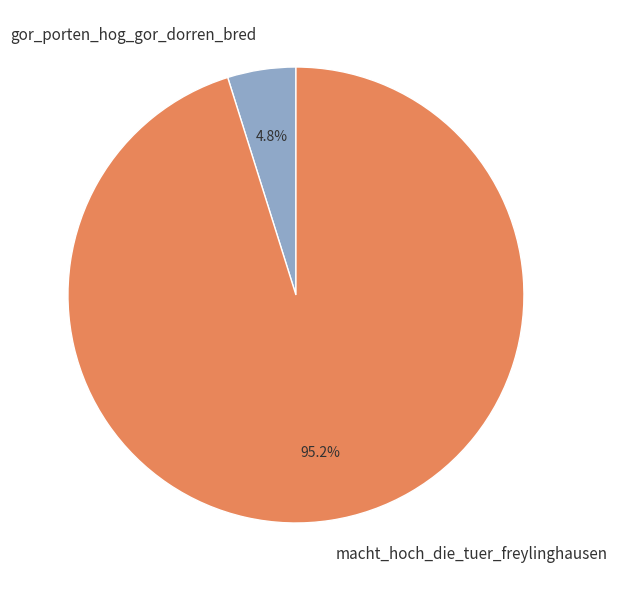

What percentage is the macht_hoch_die_tuer_freylinghausen slice, to the nearest percent?

95%